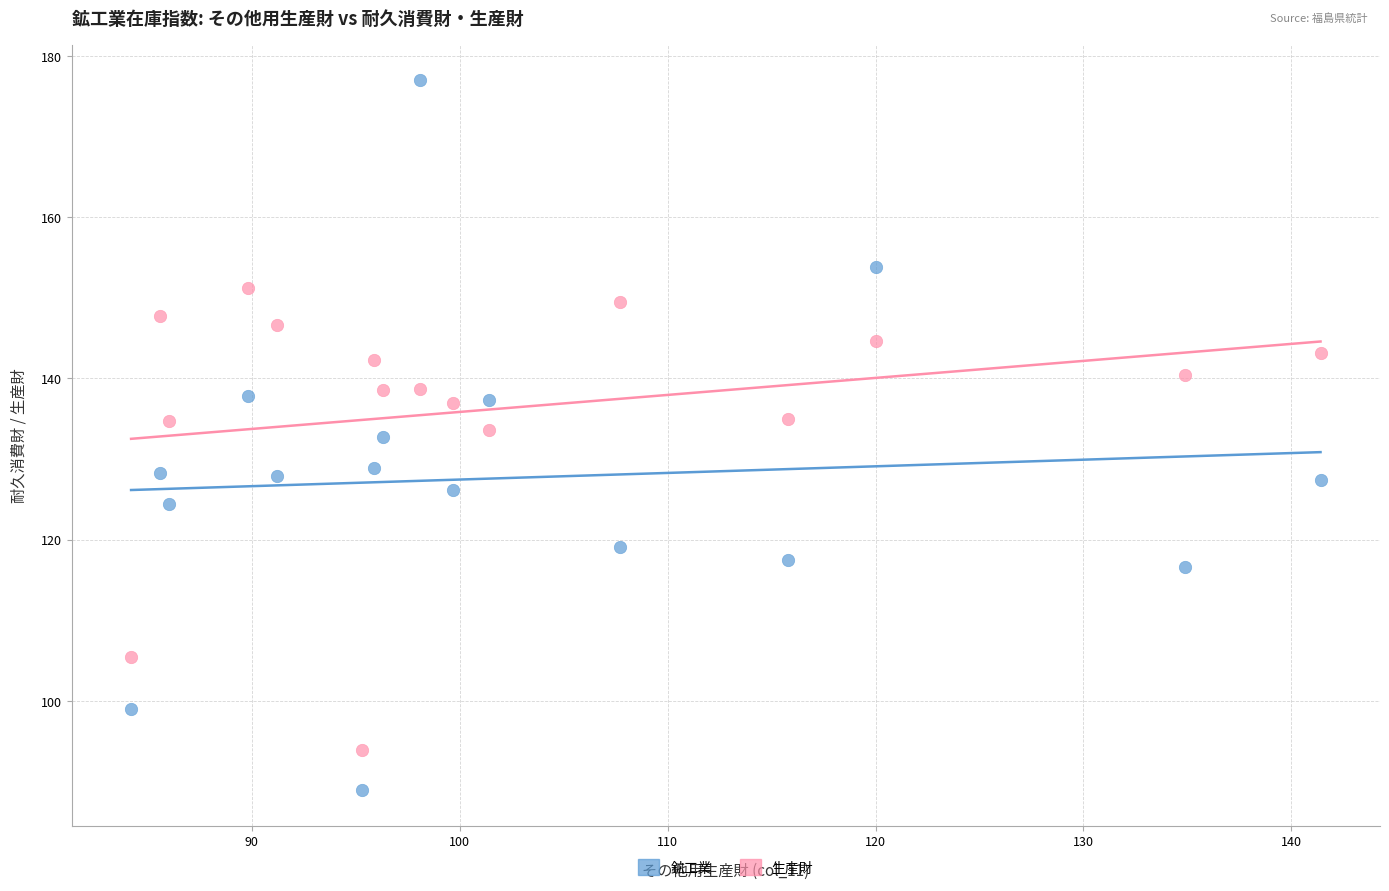

Which series has the largest Y range (max minus min)?

鉱工業